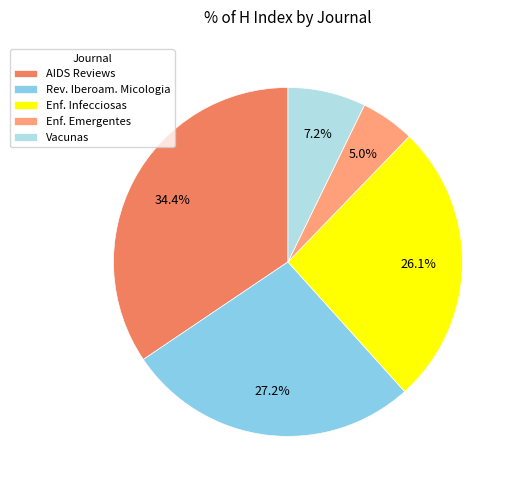

Approximately how many times larger is the value at Enf. Infecciosas compared to Enf. Emergentes?

5.2